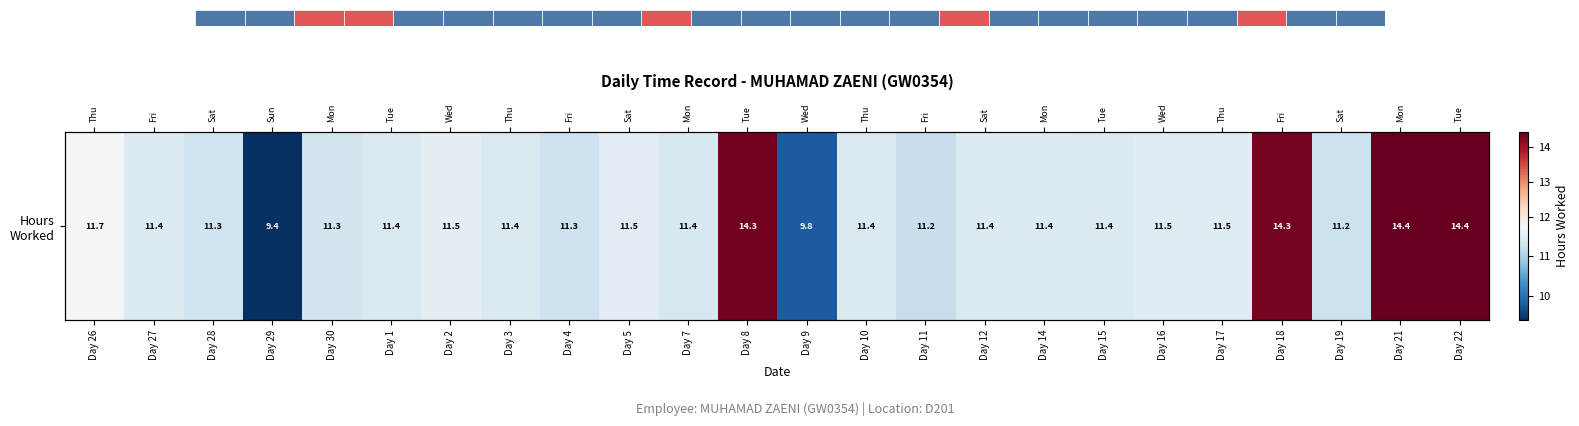

What is the average value?

11.7